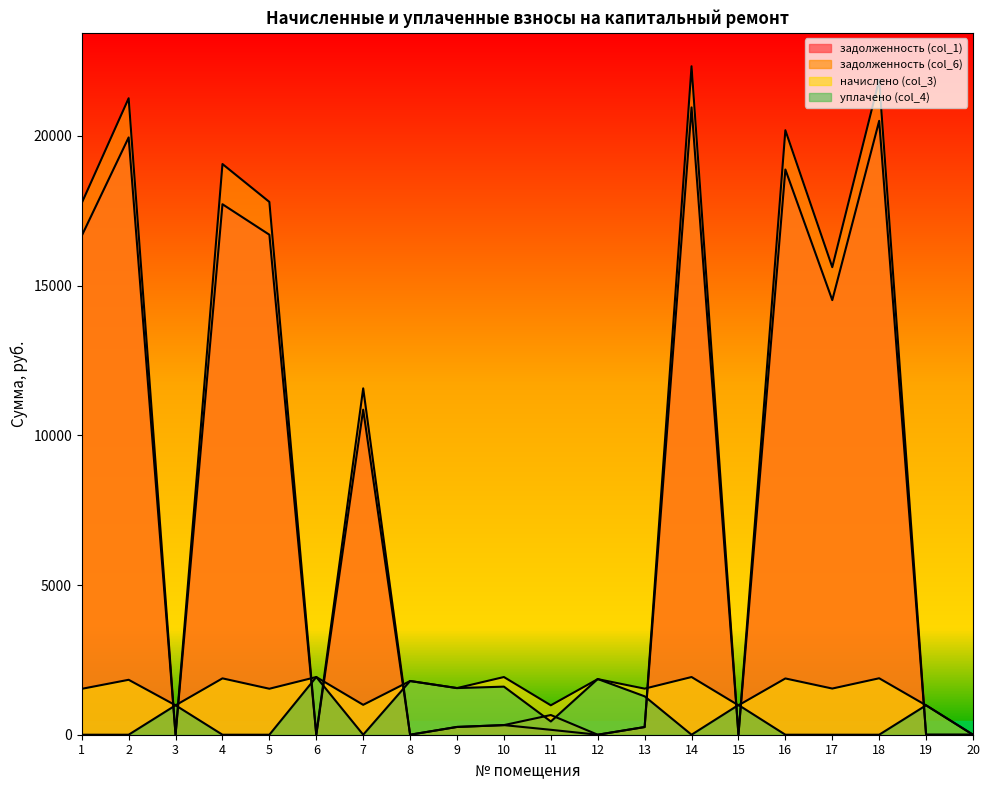

At which category does уплачено (col_4) reach its first local valley?

7